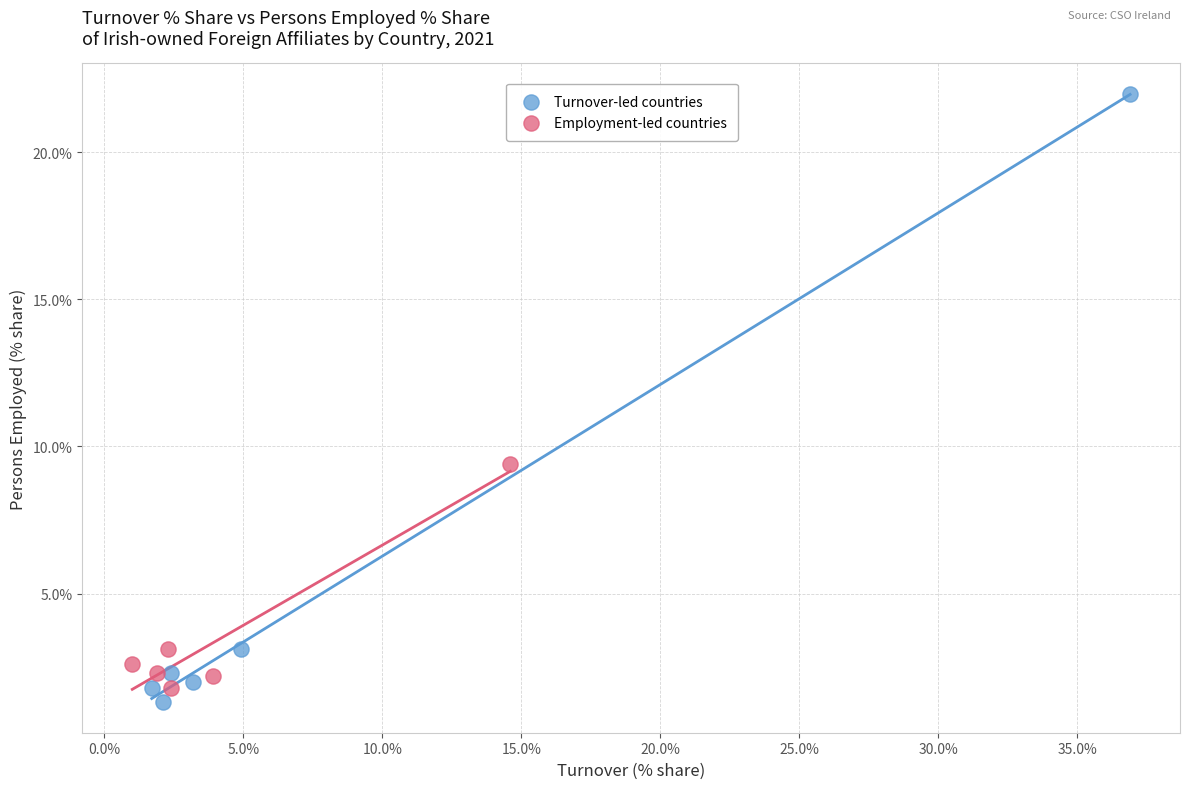

Which series has the largest Y range (max minus min)?

Turnover-led countries